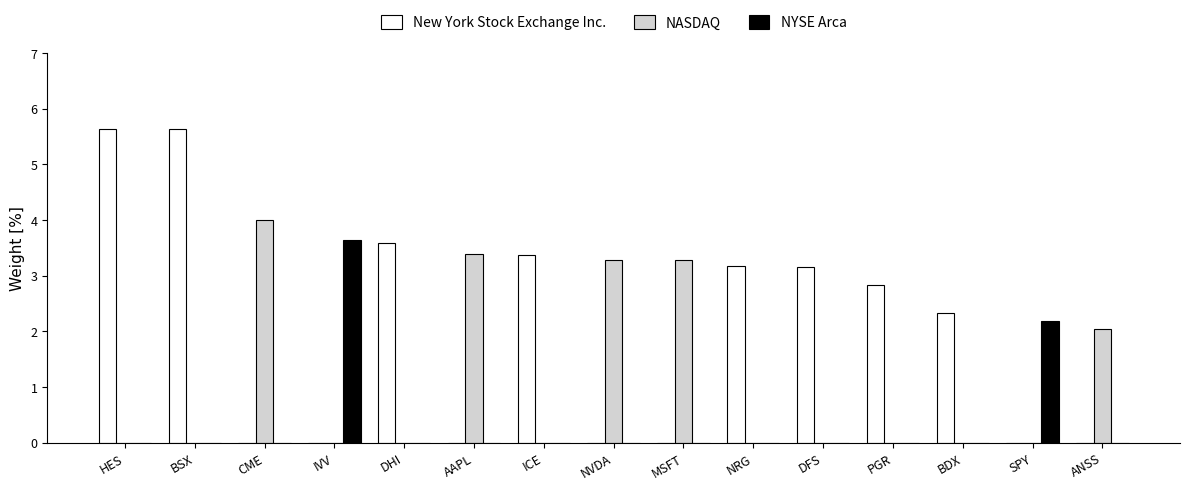

Which series has the widest spread of values?

New York Stock Exchange Inc.